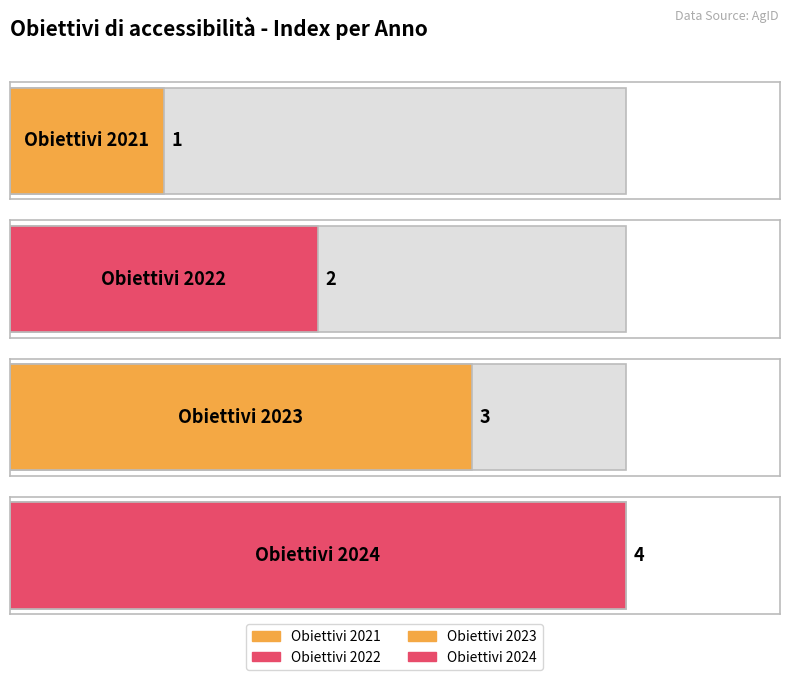

What is the value of the 2nd bar from the left?

2